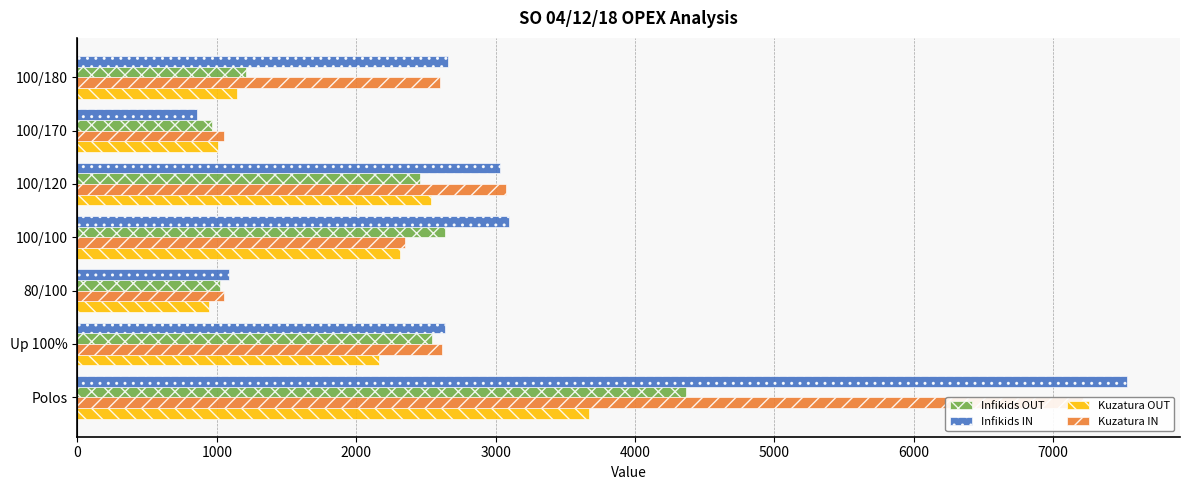

Is it true that Infikids IN equals 3691 at Up 100%?

False